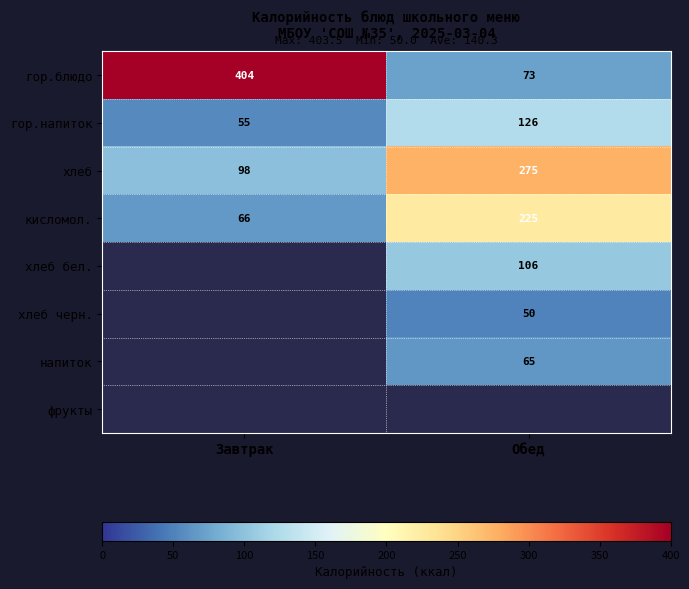

Is it true that хлеб бел. equals 106 at Обед?

True